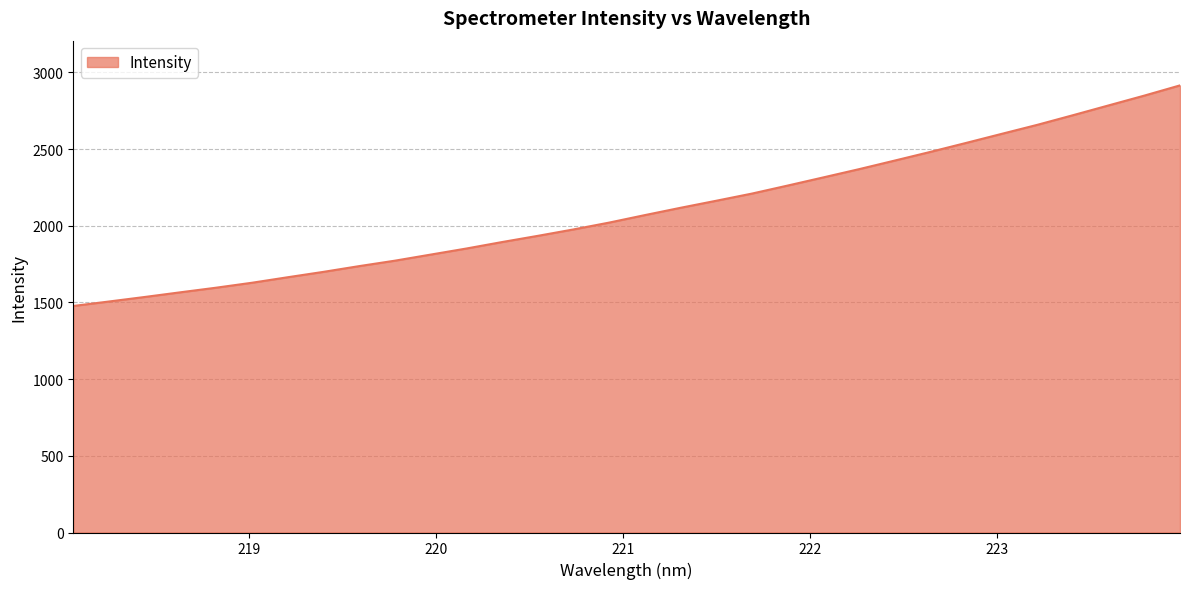

What is the minimum value shown in the chart?

1477.2